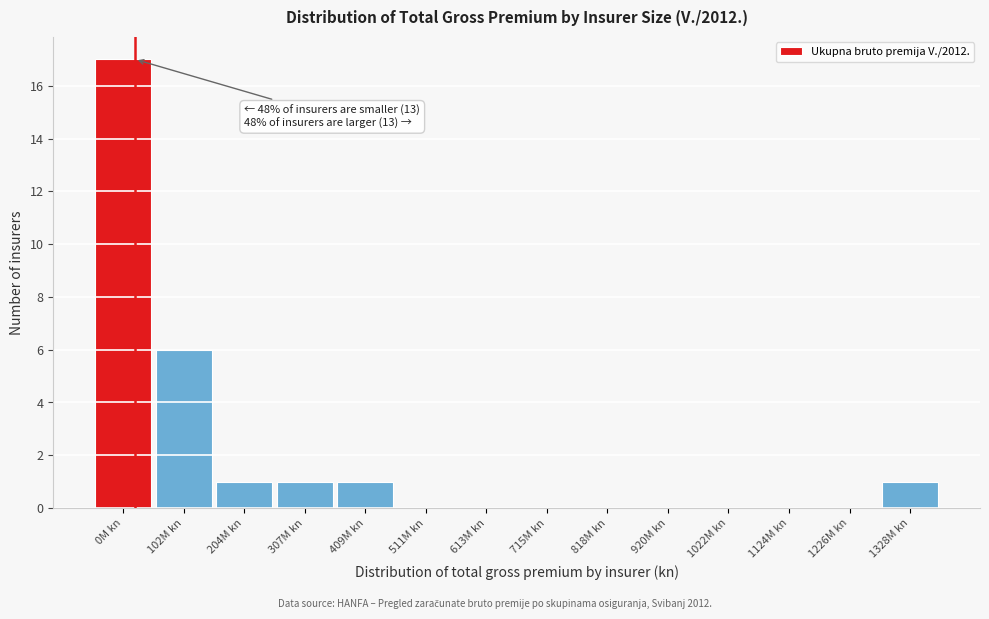

Reading left to right, what are all the values shown in this chart?

0M kn=17	102M kn=6	204M kn=1	307M kn=1	409M kn=1	511M kn=0	613M kn=0	715M kn=0	818M kn=0	920M kn=0	1022M kn=0	1124M kn=0	1226M kn=0	1328M kn=1